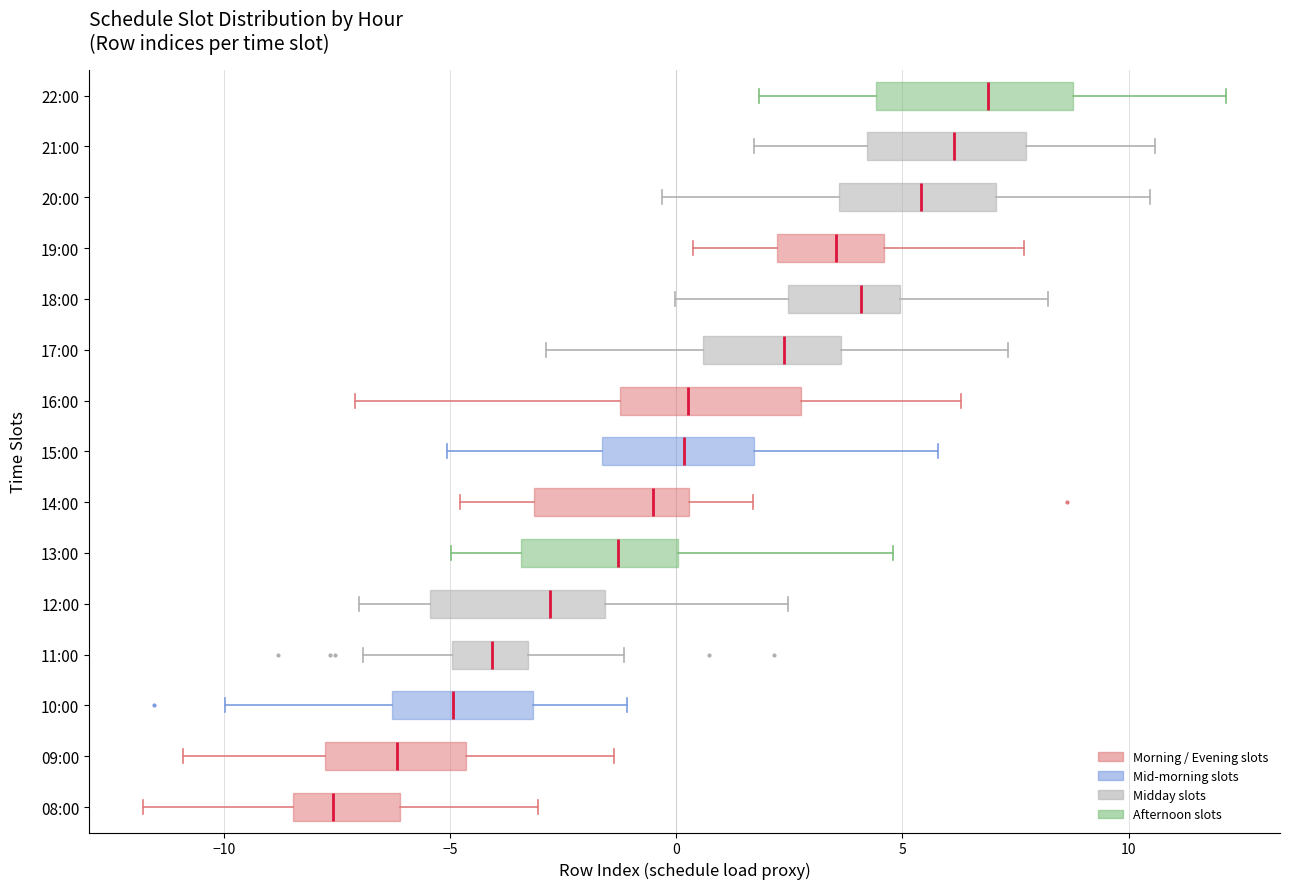

Reading bottom to top, transcribe this box plot: for each box, give where its median line is, the range the box spans, and where its two whiskers end, as read against the x-axis. The values are not printed on the chart, so give them approximately, as read against the axis.

08:00: median -7.5, box -8.5 to -6.0, whiskers -12.0 to -3.0
09:00: median -6.0, box -8.0 to -4.5, whiskers -11.0 to -1.5
10:00: median -5.0, box -6.5 to -3.0, whiskers -10.0 to -1.0
11:00: median -4.0, box -5.0 to -3.5, whiskers -7.0 to -1.0
12:00: median -3.0, box -5.5 to -1.5, whiskers -7.0 to 2.5
13:00: median -1.5, box -3.5 to 0.0, whiskers -5.0 to 5.0
14:00: median -0.5, box -3.0 to 0.5, whiskers -5.0 to 1.5
15:00: median 0.0, box -1.5 to 1.5, whiskers -5.0 to 6.0
16:00: median 0.5, box -1.0 to 3.0, whiskers -7.0 to 6.5
17:00: median 2.5, box 0.5 to 3.5, whiskers -3.0 to 7.5
18:00: median 4.0, box 2.5 to 5.0, whiskers 0.0 to 8.0
19:00: median 3.5, box 2.0 to 4.5, whiskers 0.5 to 7.5
20:00: median 5.5, box 3.5 to 7.0, whiskers -0.5 to 10.5
21:00: median 6.0, box 4.0 to 7.5, whiskers 1.5 to 10.5
22:00: median 7.0, box 4.5 to 9.0, whiskers 2.0 to 12.0